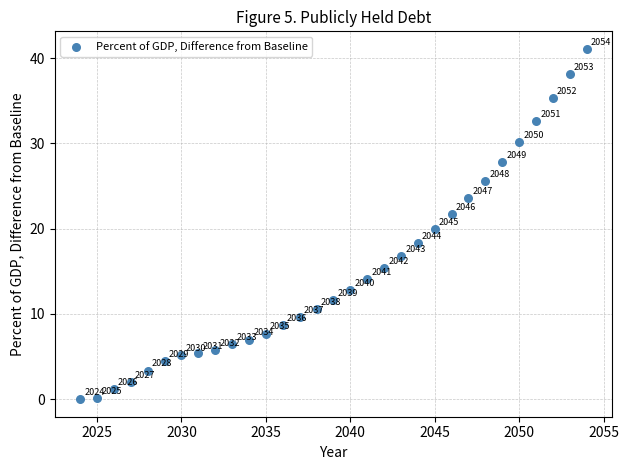

What is the range of X values (max minus min)?

30.0